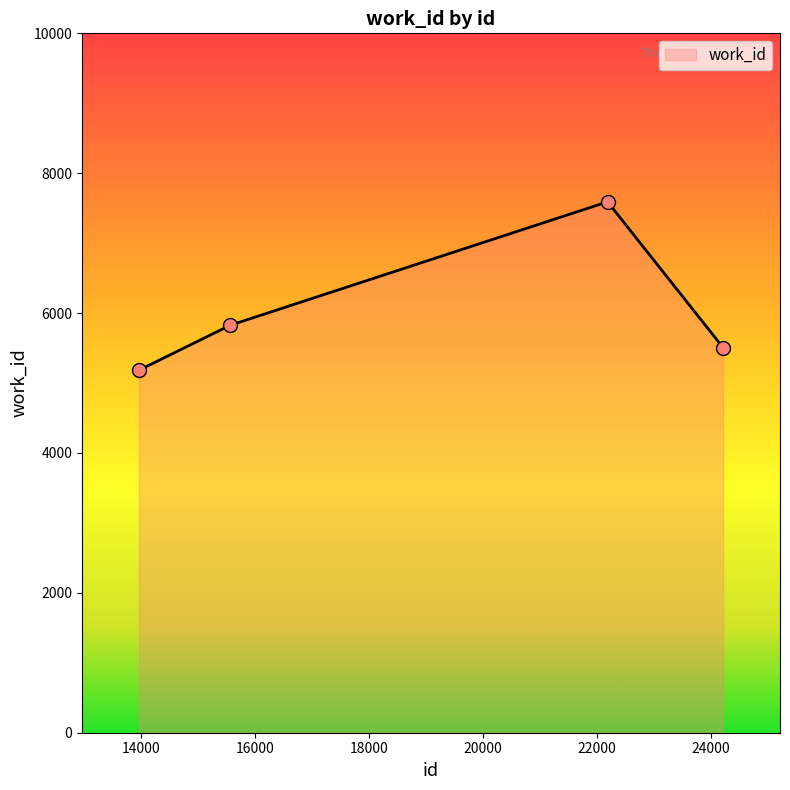

What is the average value?

6027